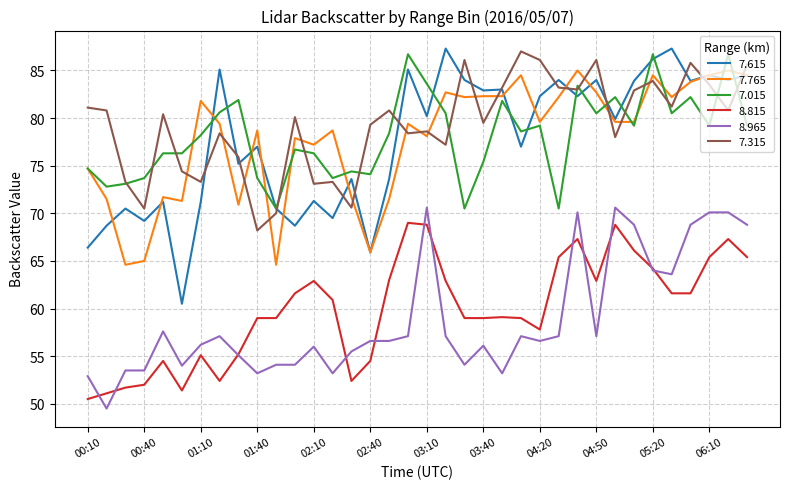

Which series has the largest range (max minus min)?

7.615